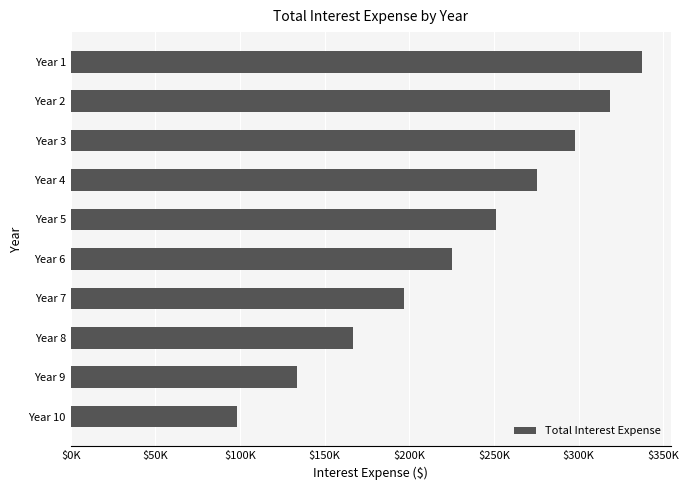

Does the chart contain any negative values?

No